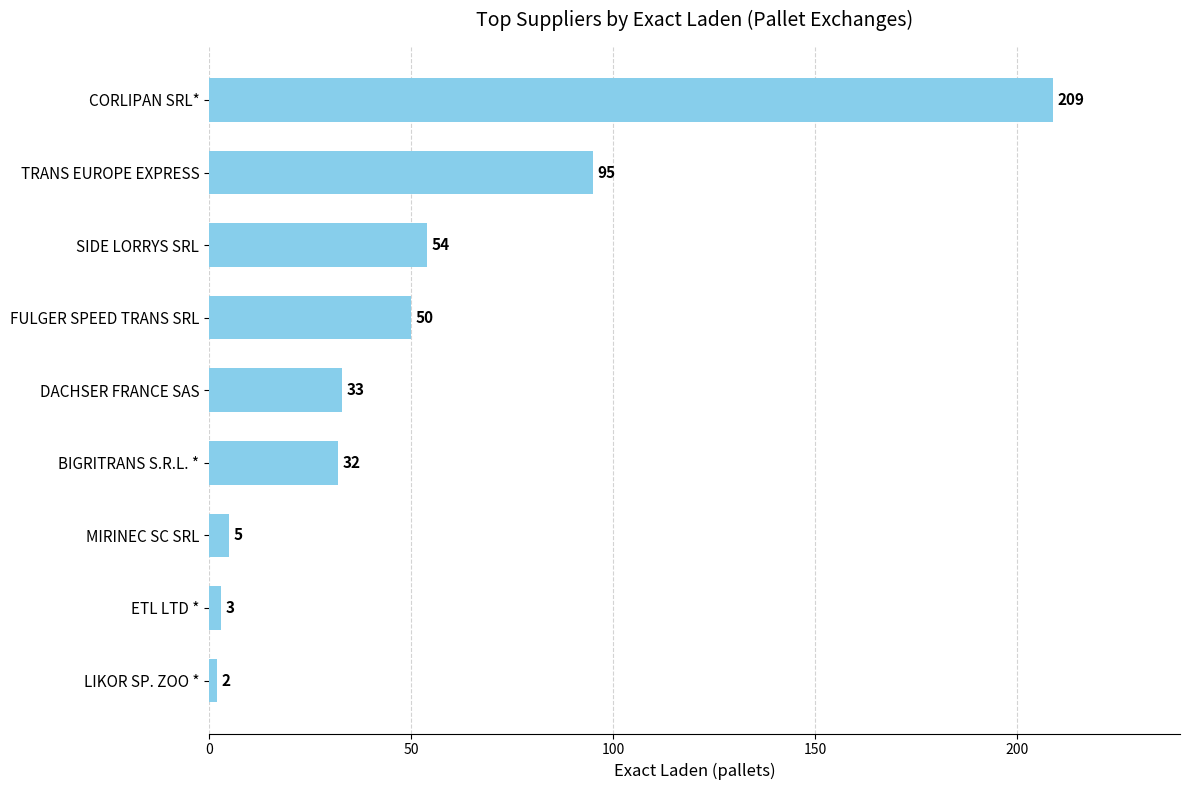

Which label corresponds to the largest value in the chart?

CORLIPAN SRL*